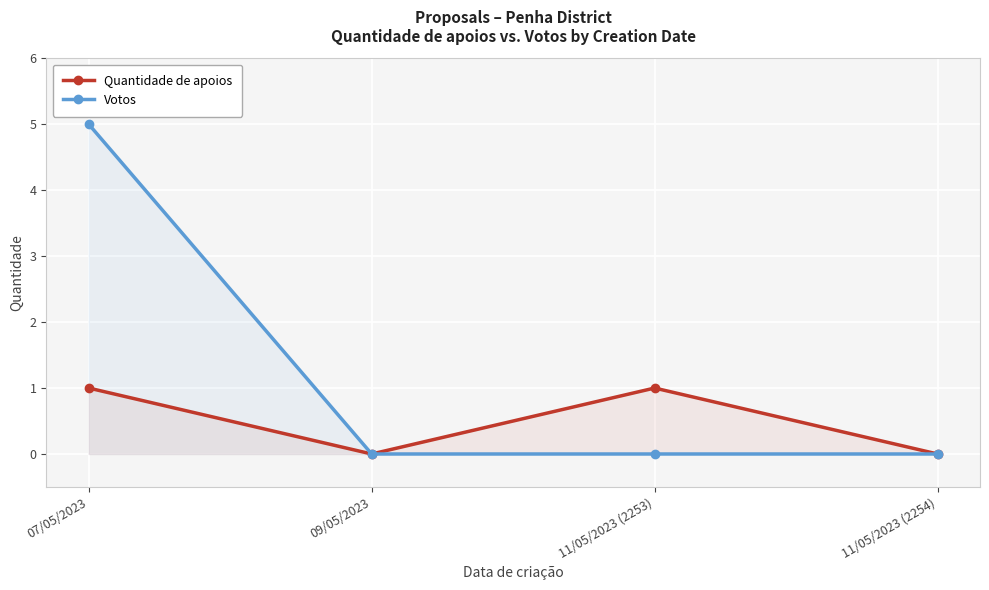

Where is the first local maximum for Quantidade de apoios?

11/05/2023 (2253)